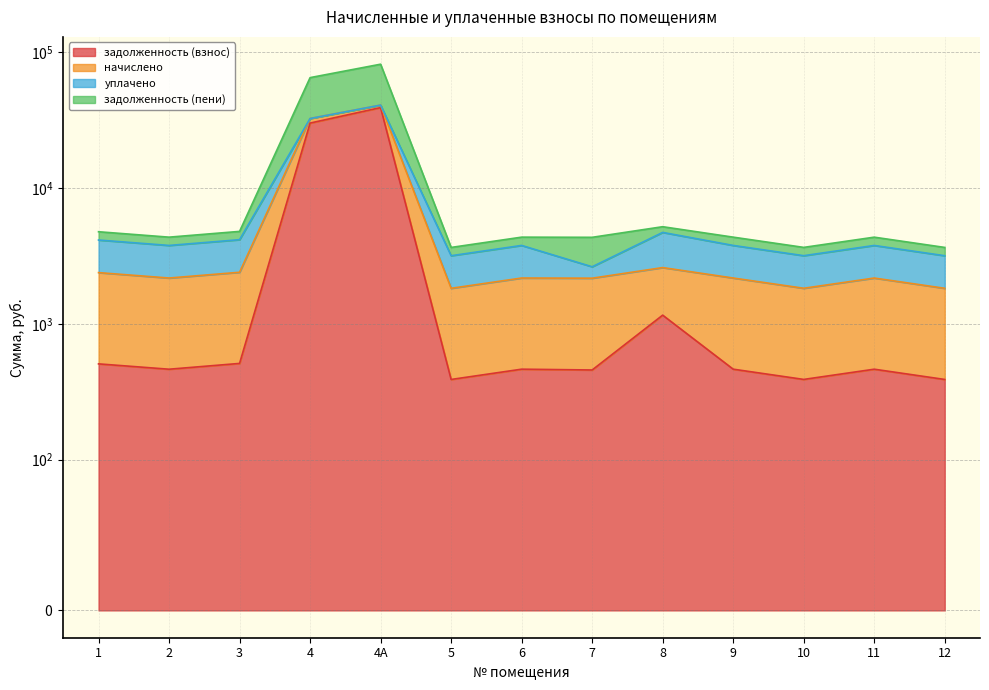

True or false: задолженность (взнос) has a value of 1927.9 at 8.

False